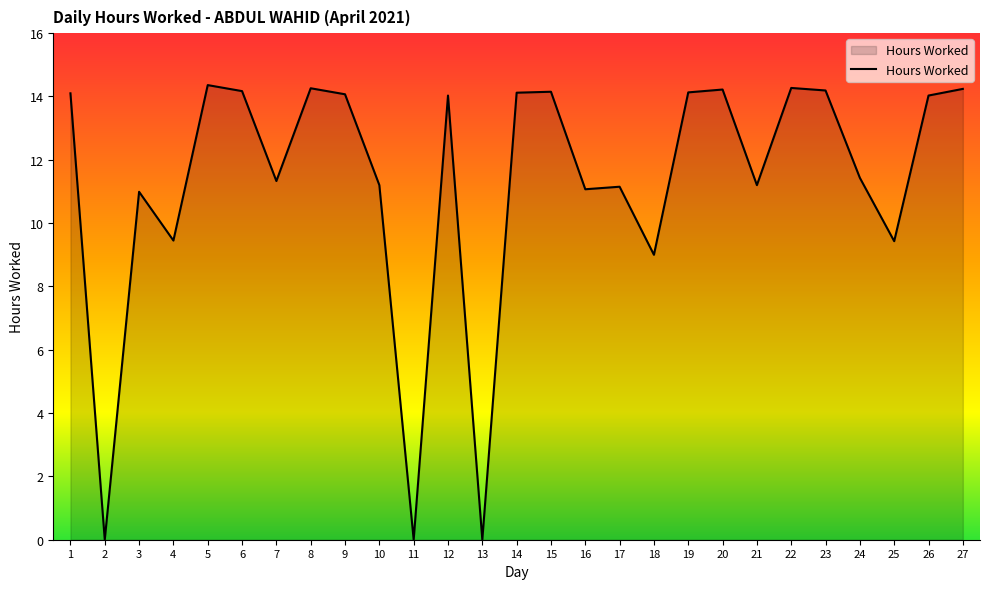

Where is the data nearest to the value 7?

18